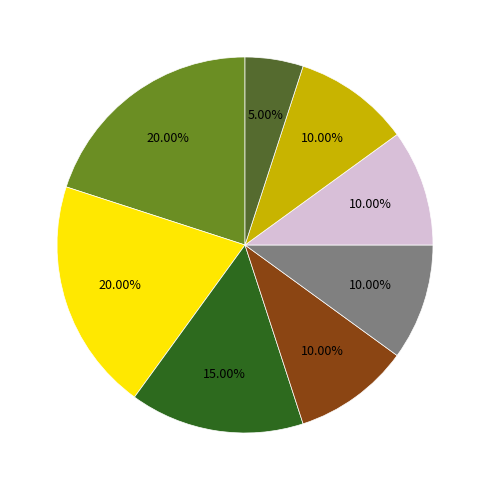

Is there a majority slice in this chart?

No